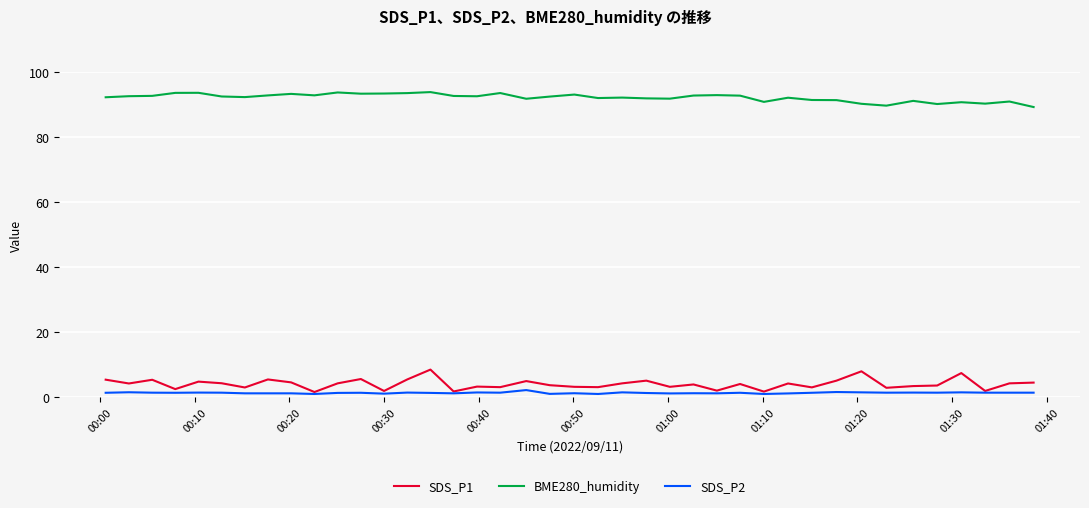

True or false: SDS_P2 and BME280_humidity cross at least once.

False